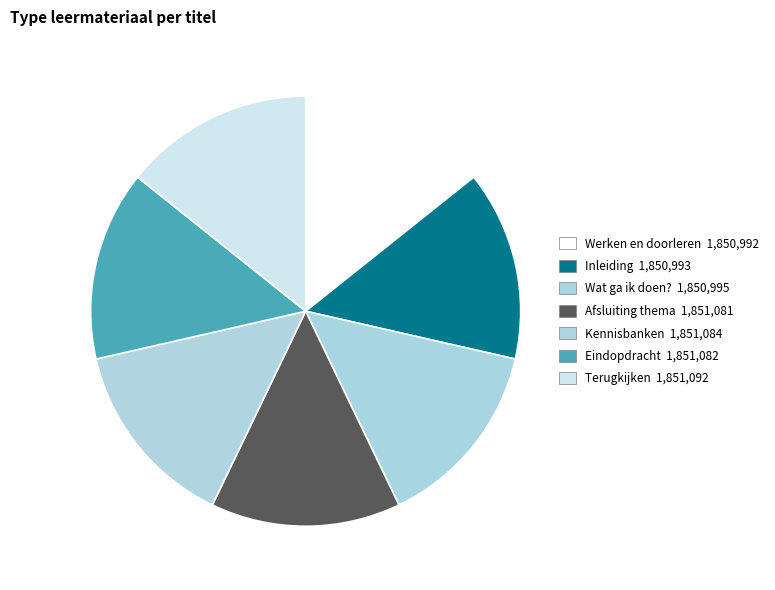

Which category has the biggest portion of the pie?

Terugkijken